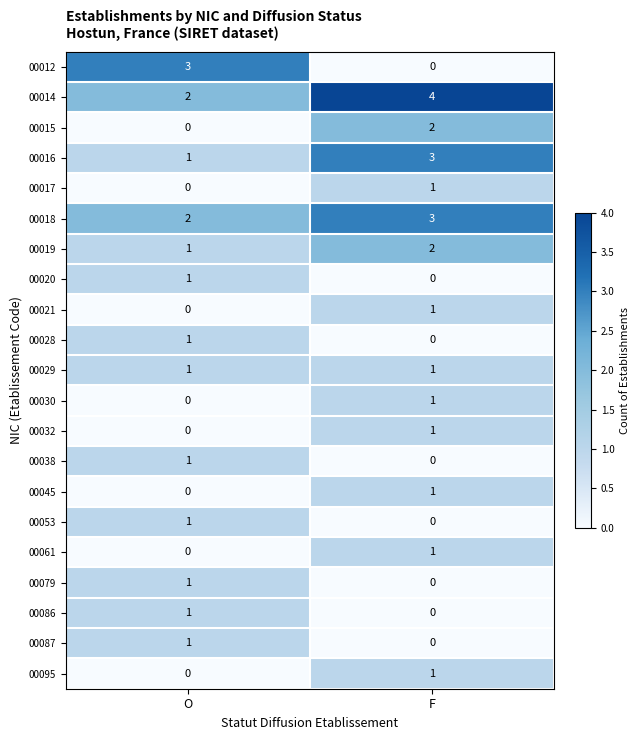

Which series has the largest total across all categories?

00014